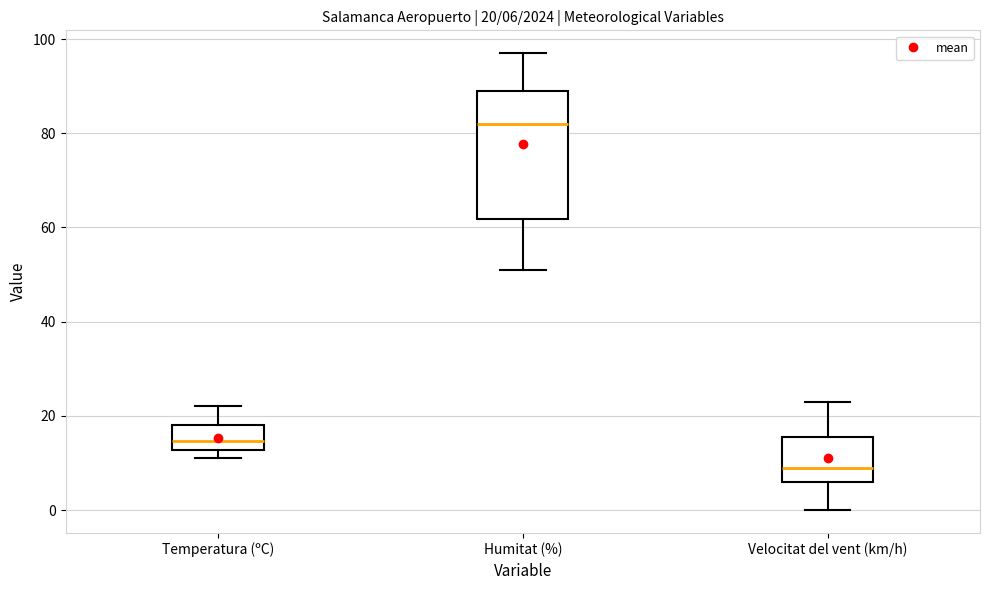

Which box's median line is the lowest?

Velocitat del vent (km/h)